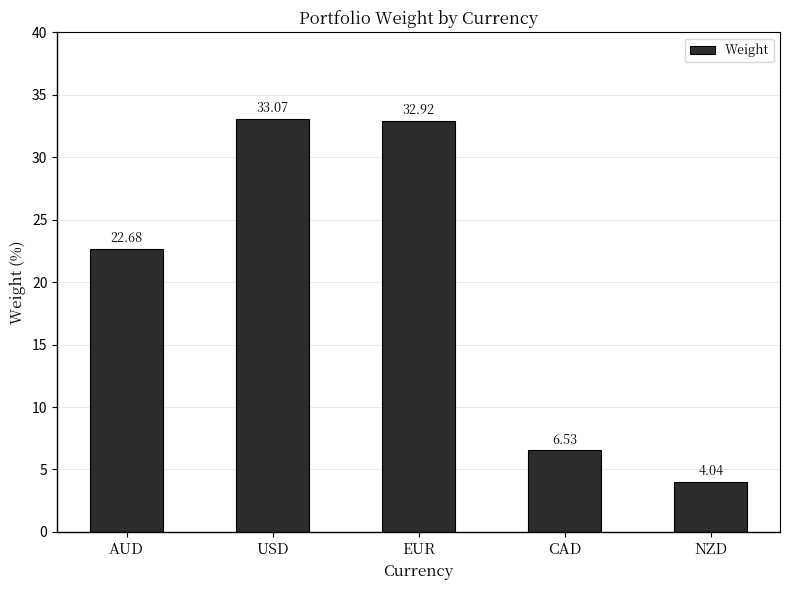

What is the label of the 3rd bar from the right?

EUR